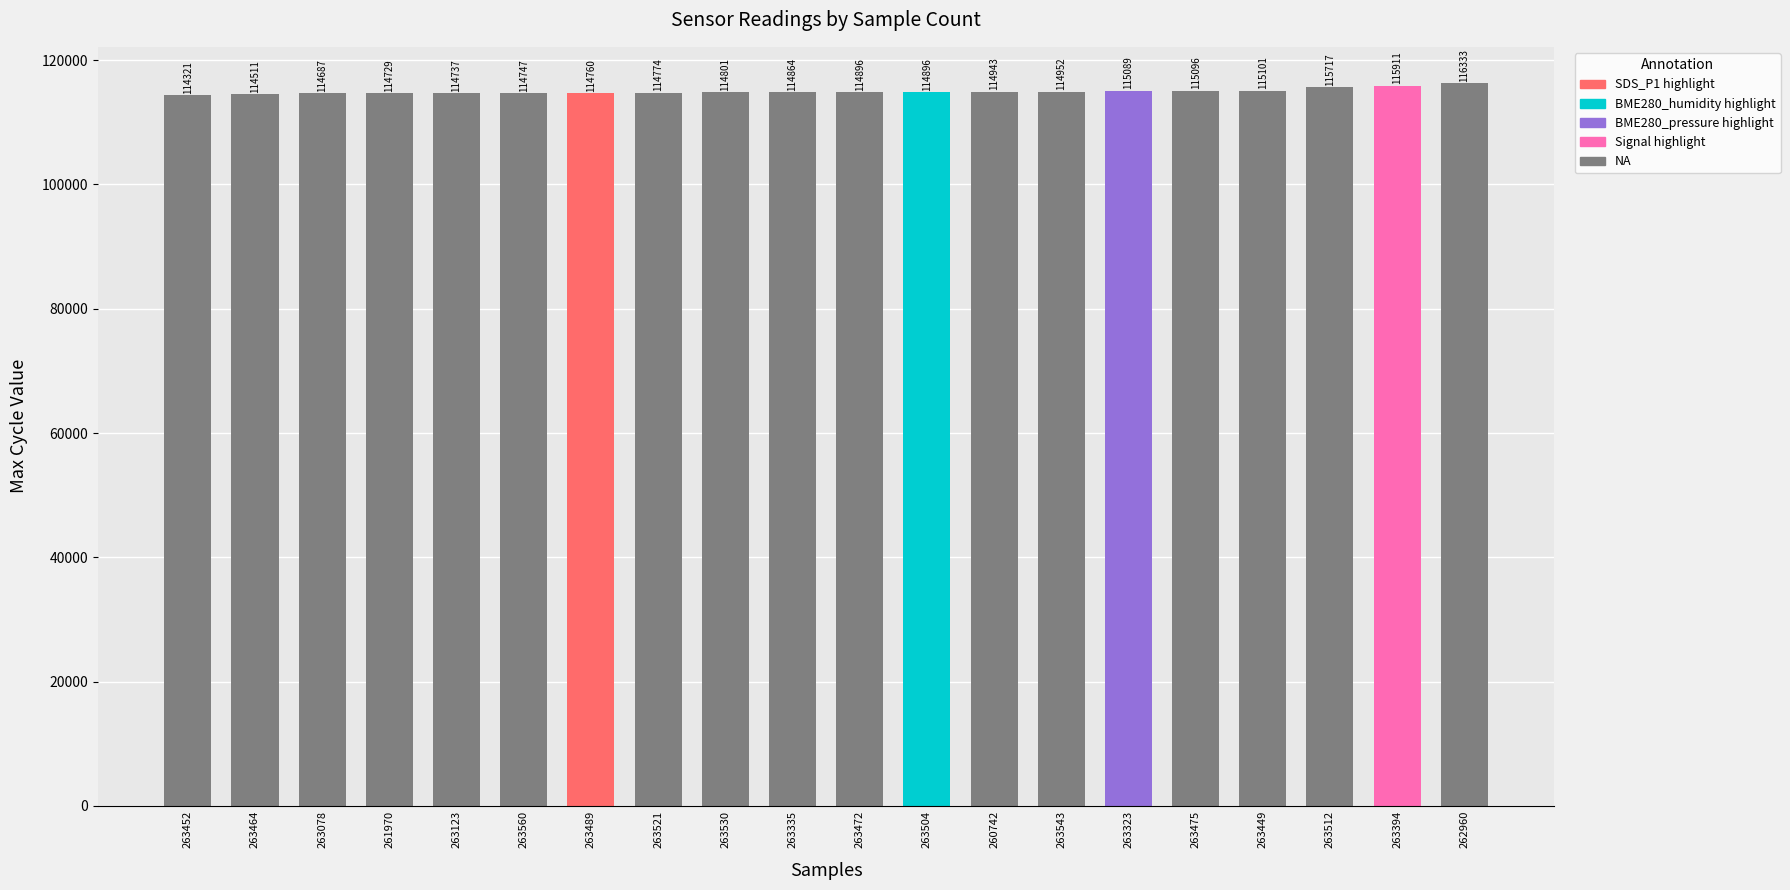

What is the label of the 5th bar from the left?

263123